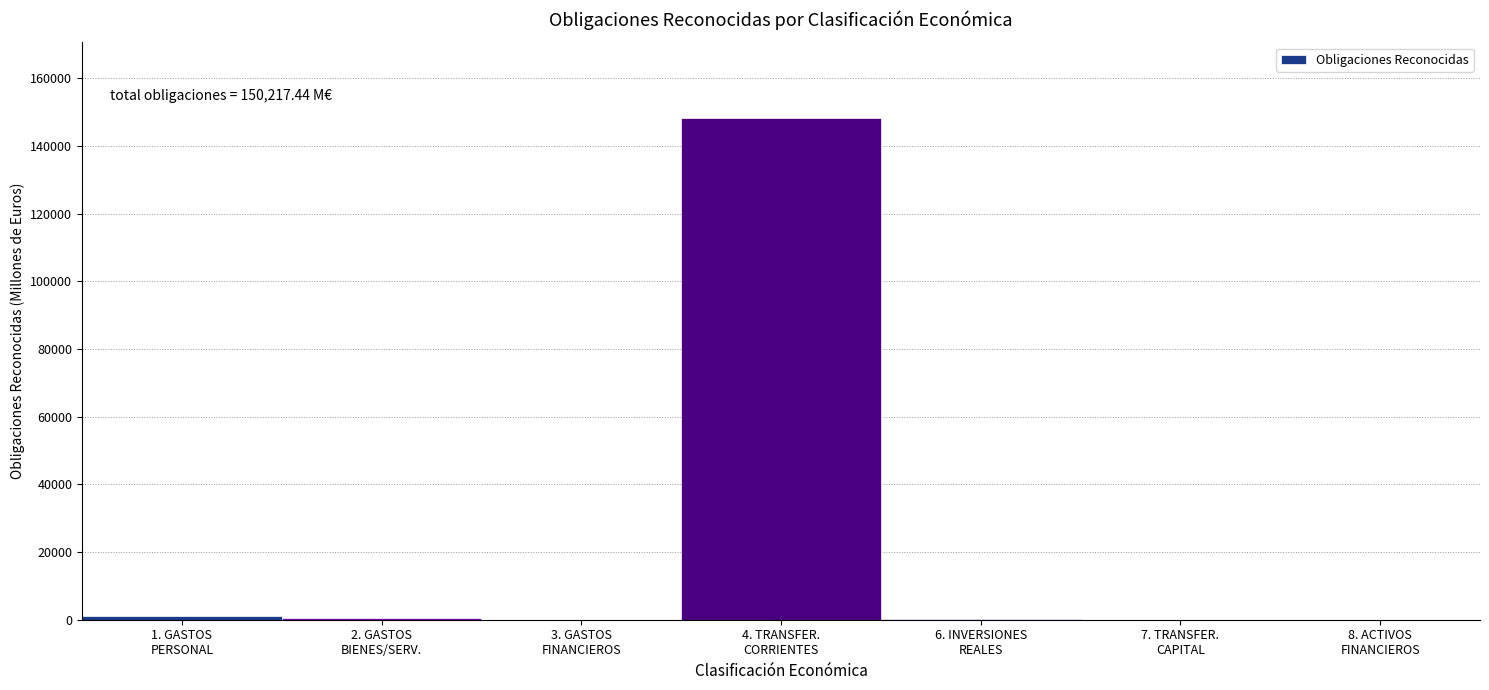

What is the greatest value displayed?

148327.2